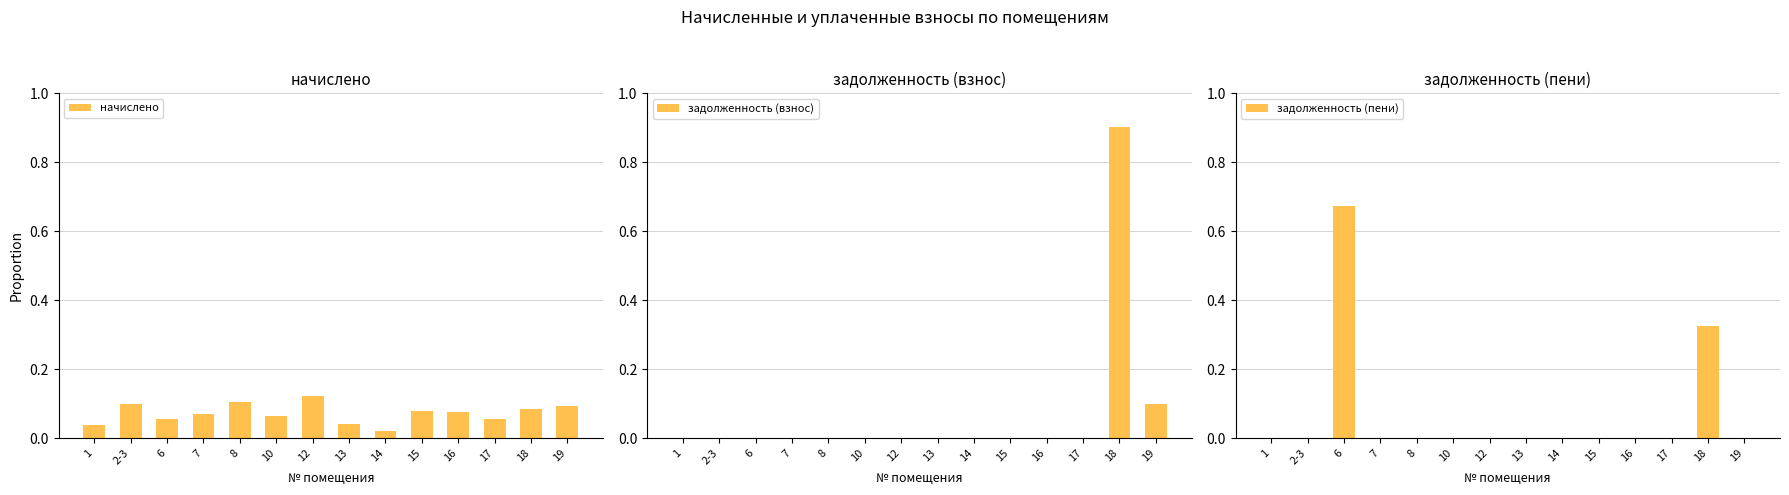

Which series has the widest spread of values?

задолженность (взнос)